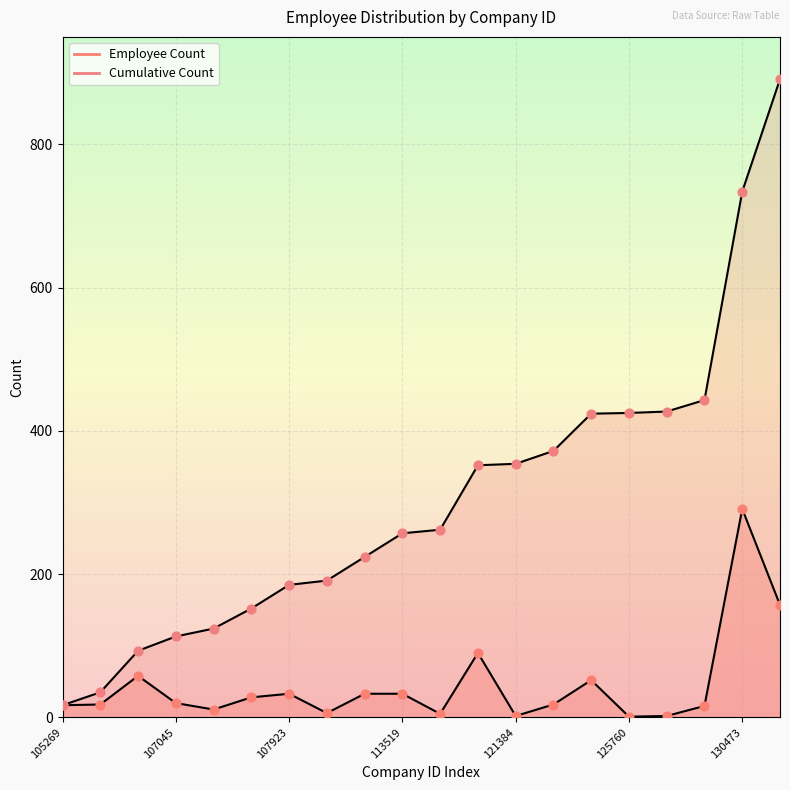

Which series has the widest spread of Y values?

Cumulative Count